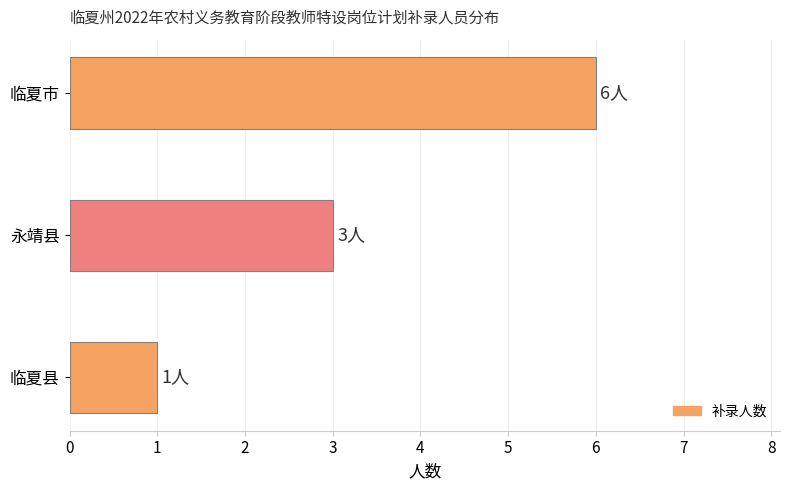

Reading bottom to top, transcribe all the data shown in this chart.

1	3	6